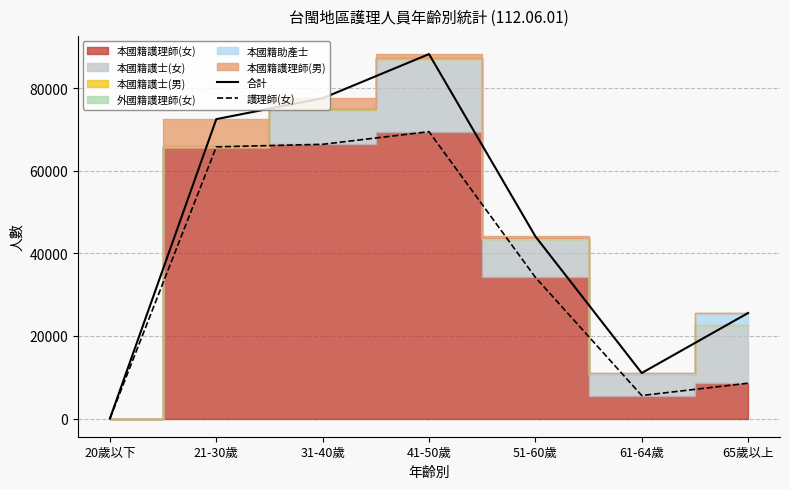

How many values in the 護理師(女) series are below 34190?

3